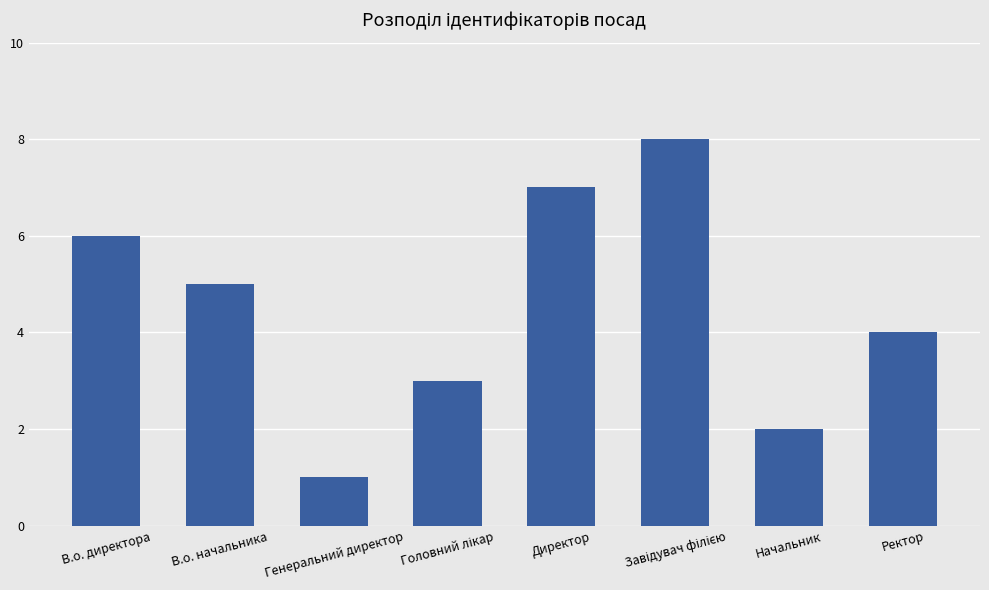

What is the difference between the maximum and second lowest values?

6